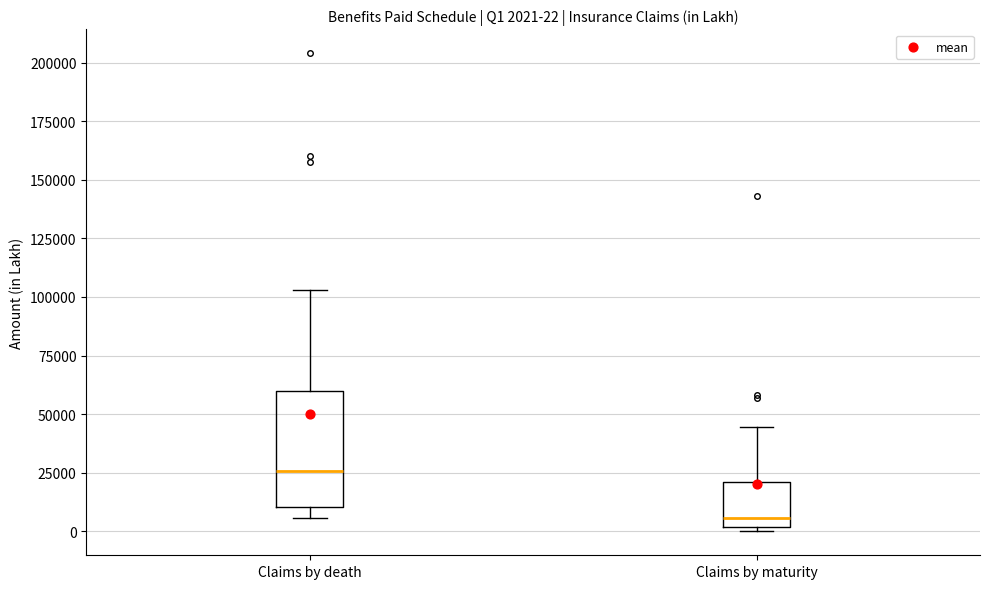

Which box is the tallest, from its lower edge to its upper edge?

Claims by death